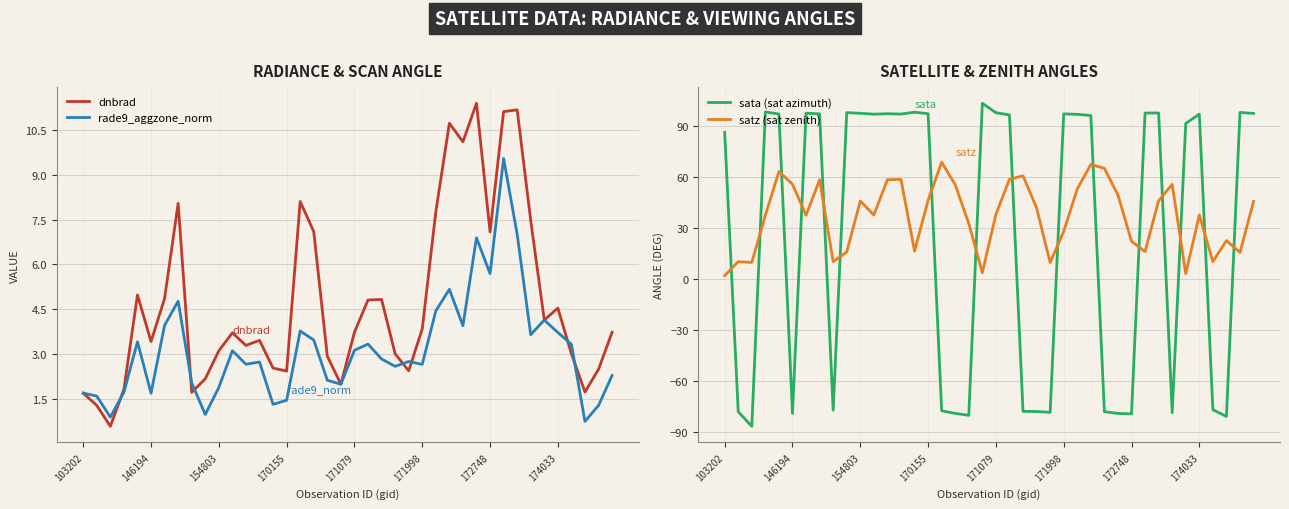

Which series has the widest spread of values?

sata (sat azimuth)